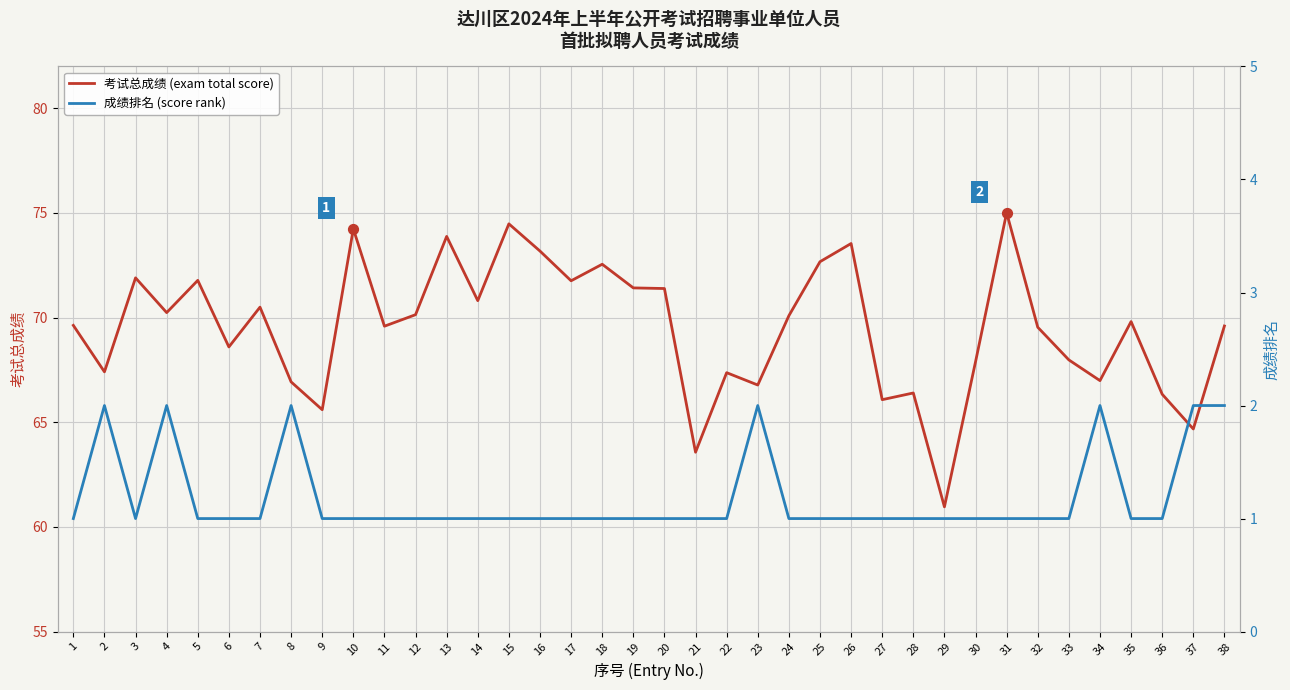

Which series has the widest spread of Y values?

考试总成绩 (exam total score)